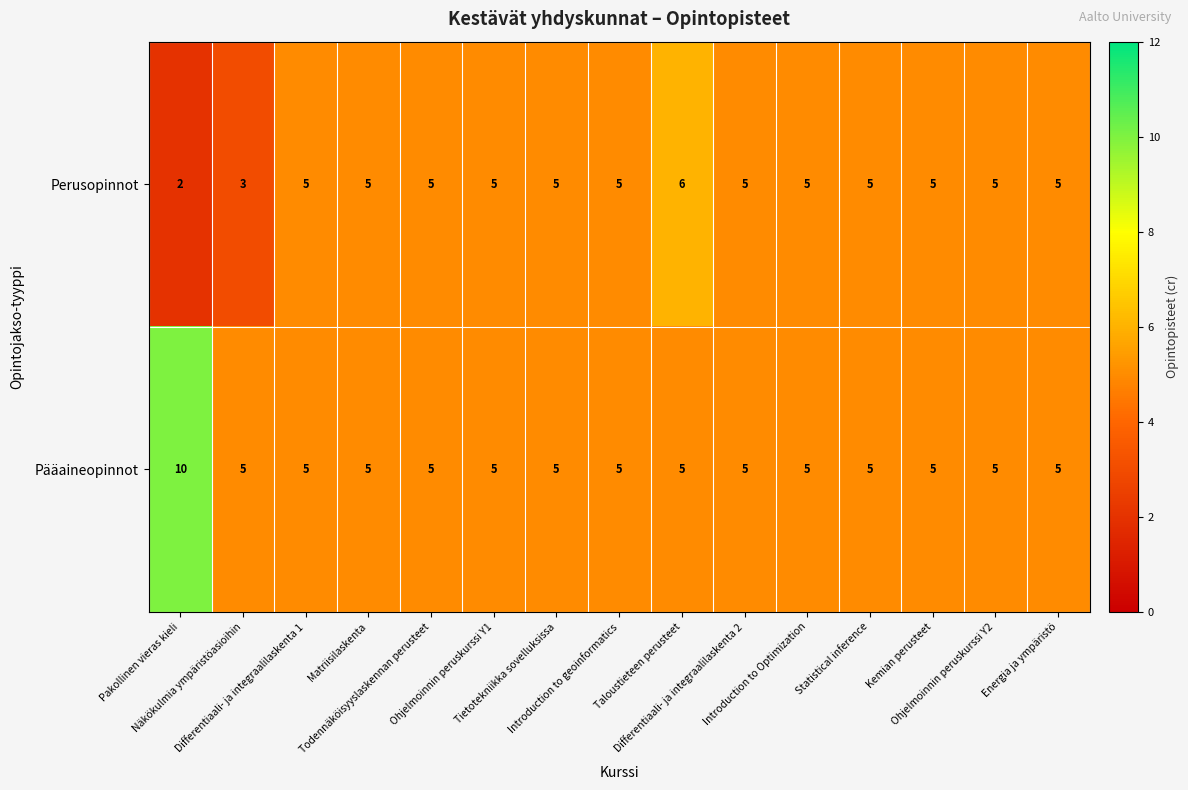

Count the number of categories in the chart.

15